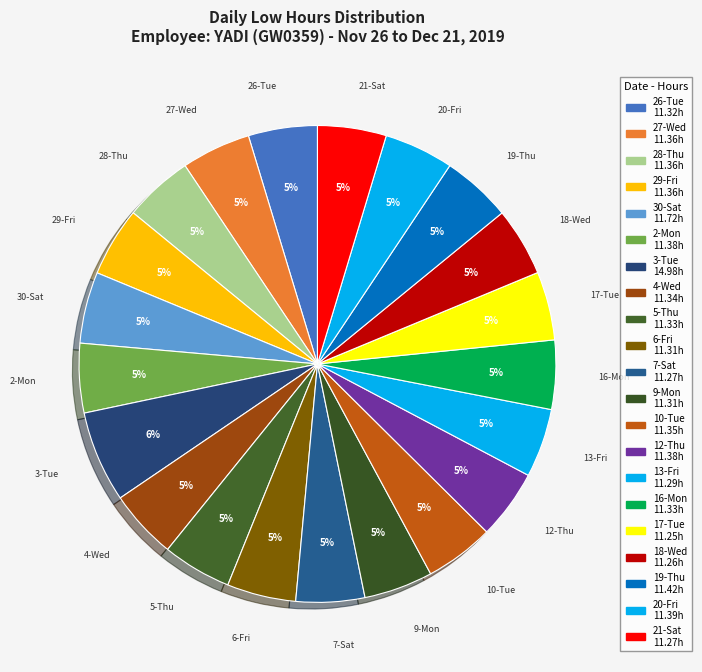

Is there a majority slice in this chart?

No